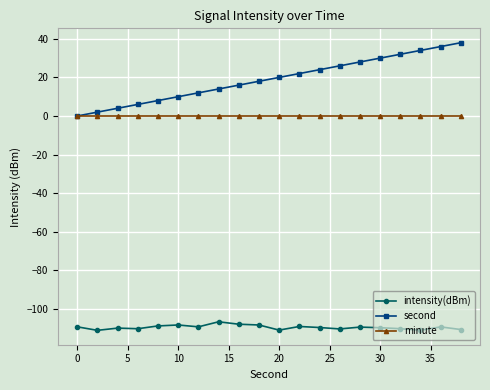

True or false: minute and intensity(dBm) intersect in this chart.

False